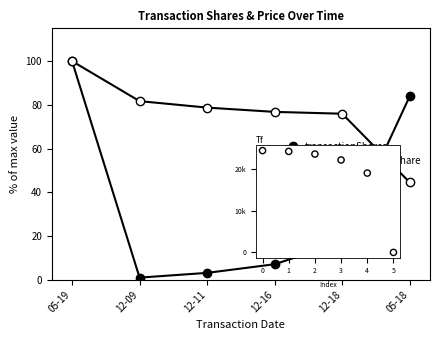

Which series contains the lowest Y value?

sharesOwnedFollowingTransaction